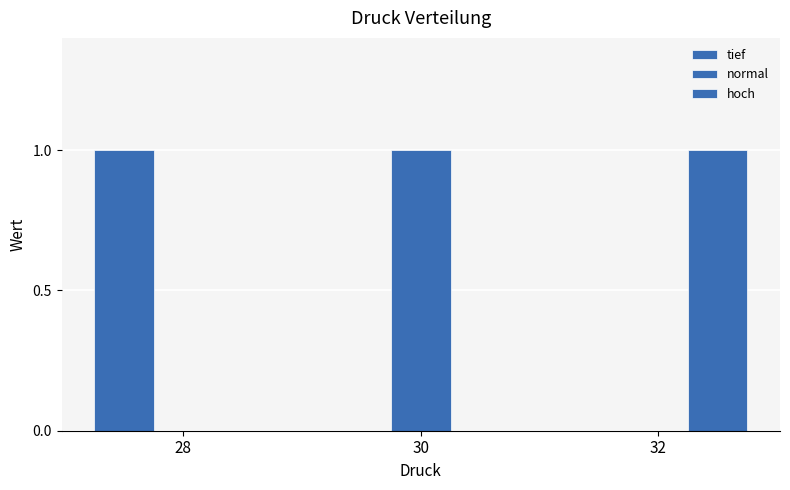

Rank the series by their maximum value, from highest to lowest.

tief, normal, hoch